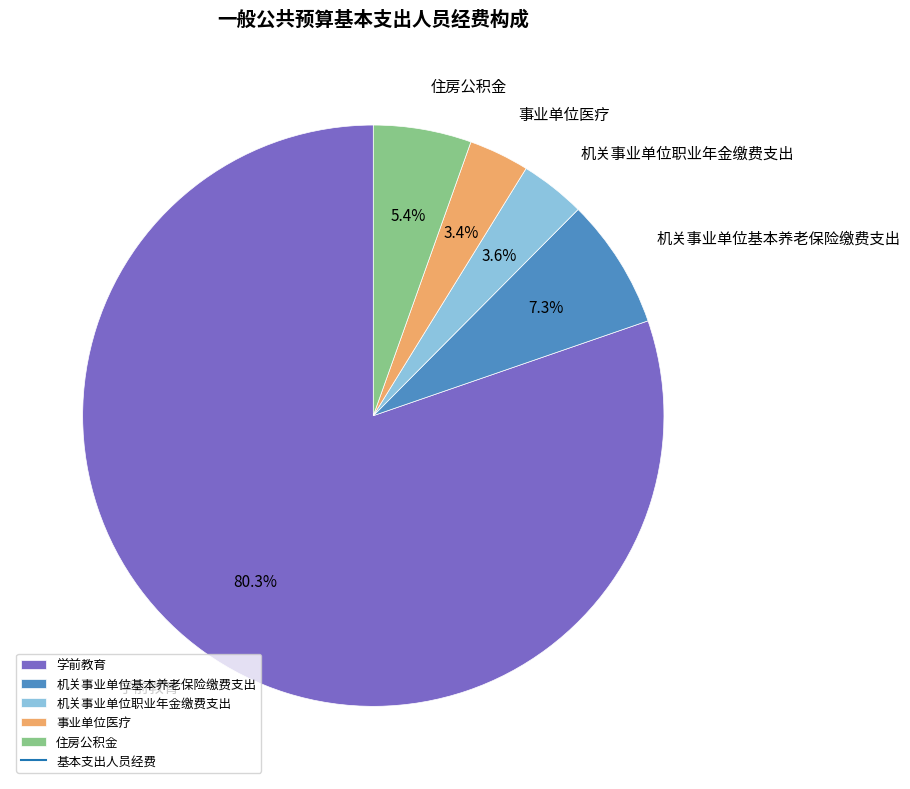

Which category has the biggest portion of the pie?

学前教育